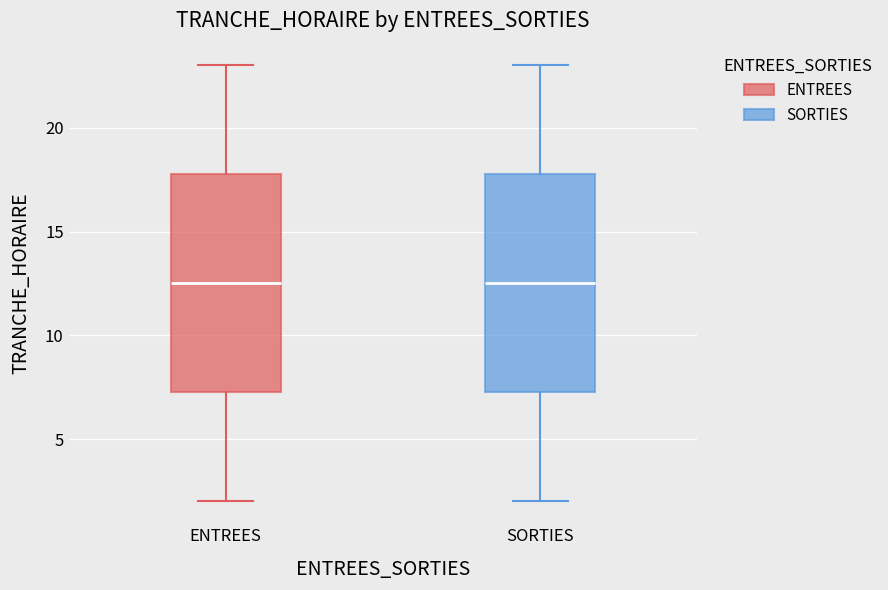

Reading left to right, read every box against the y-axis: the position of its median line, the range the box covers, and the ends of its whiskers. The values are not printed on the chart, so give them approximately, as read against the axis.

ENTREES: median 12.5, box 7.5 to 18.0, whiskers 2.0 to 23.0
SORTIES: median 12.5, box 7.5 to 18.0, whiskers 2.0 to 23.0